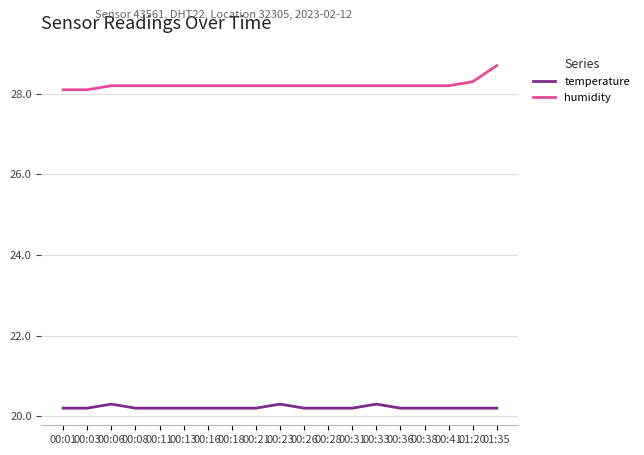

True or false: humidity has a value of 28.2 at 00:33.

True